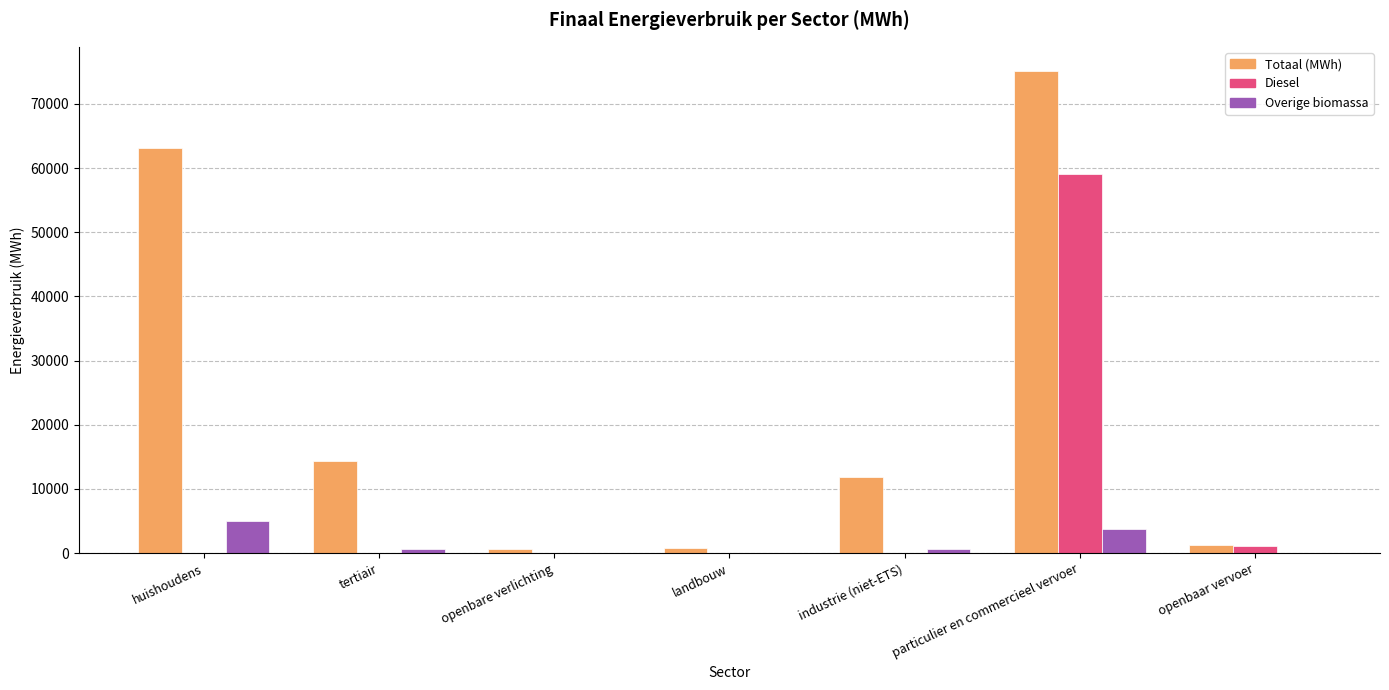

What are all the series names shown in the legend?

Totaal (MWh), Diesel, Overige biomassa